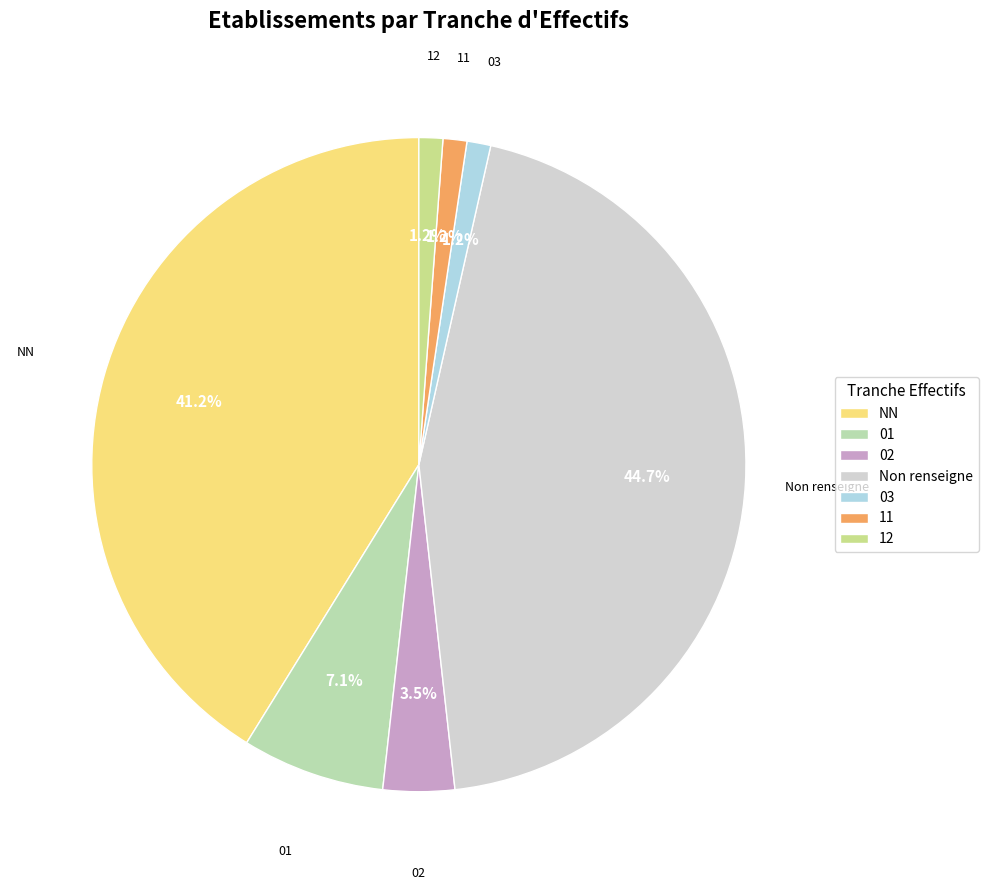

True or false: NN accounts for 54% of the total.

False